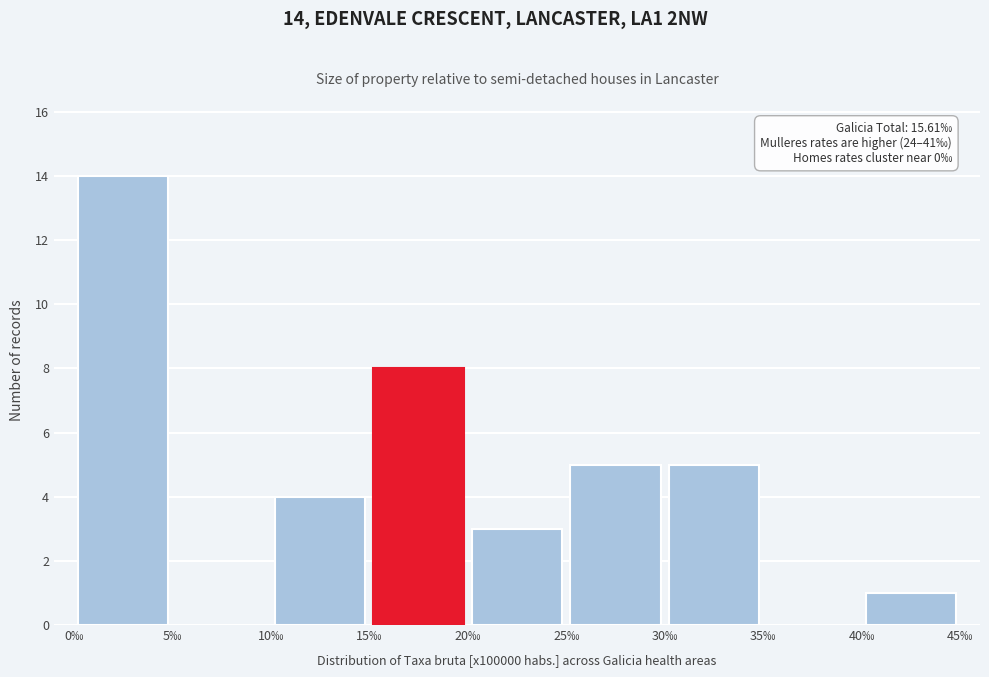

Which range on the x-axis has the tallest bar?

0 to 5